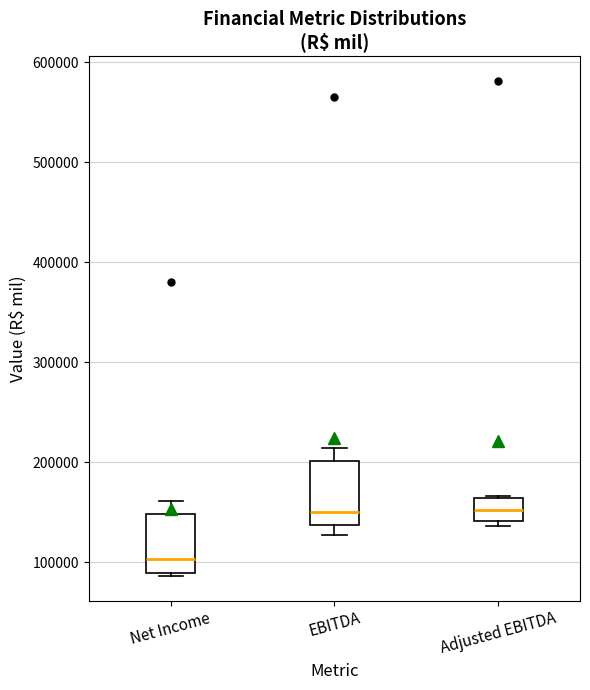

Where is the lower edge of the box for EBITDA on the y-axis? The values are not printed on the chart, so give them approximately, as read against the axis.

140000